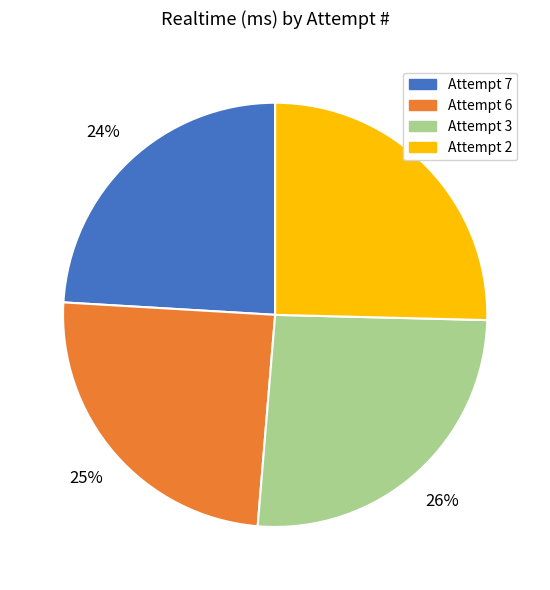

True or false: Attempt 2 accounts for 32% of the total.

False